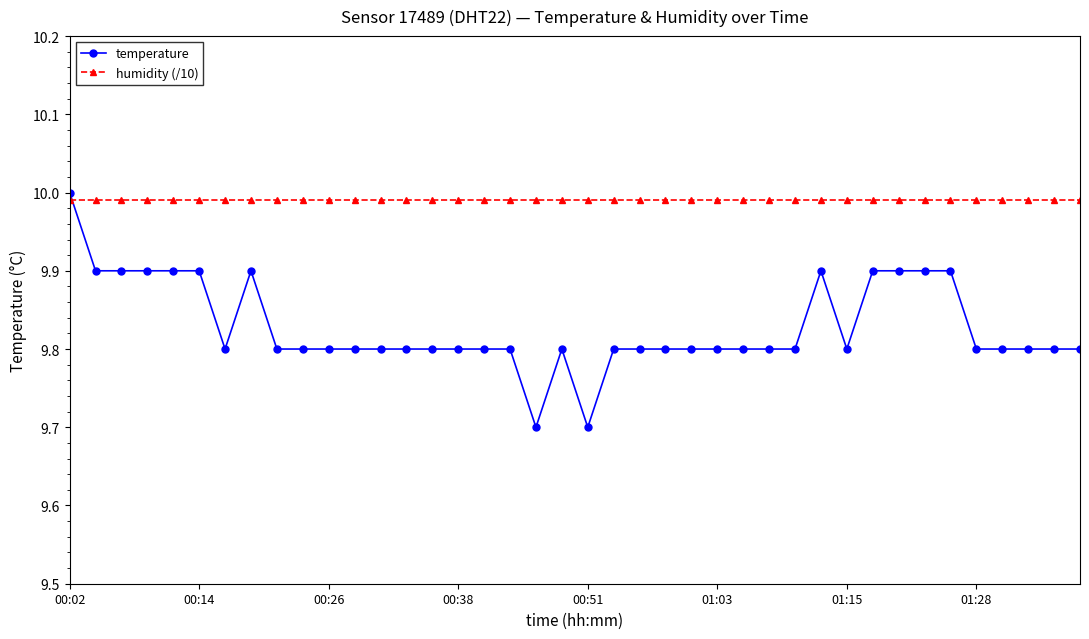

Which series has the largest total across all categories?

humidity (/10)